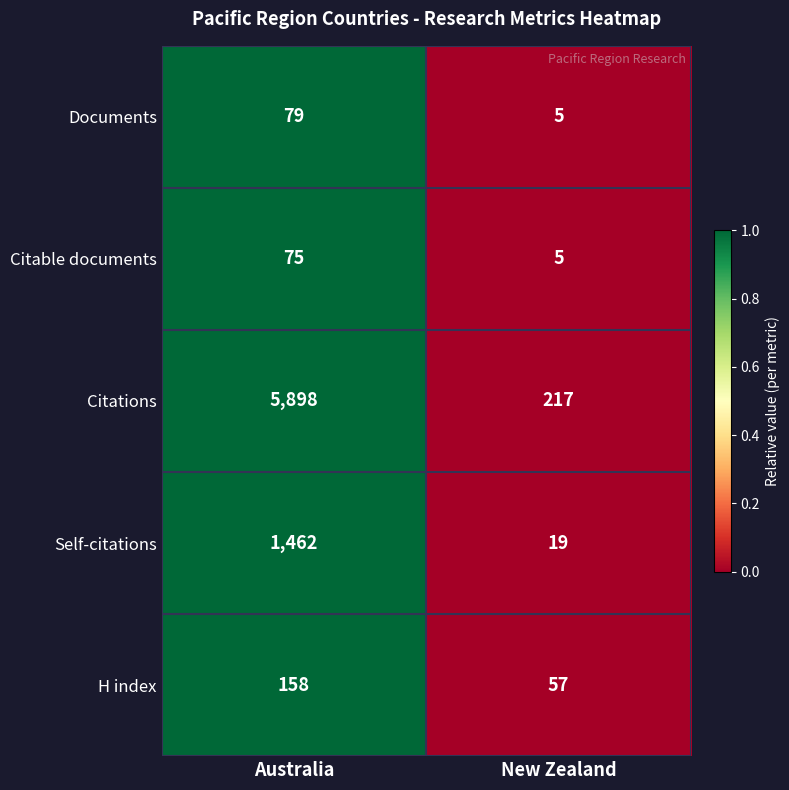

Is it true that Documents equals 108 at Australia?

False